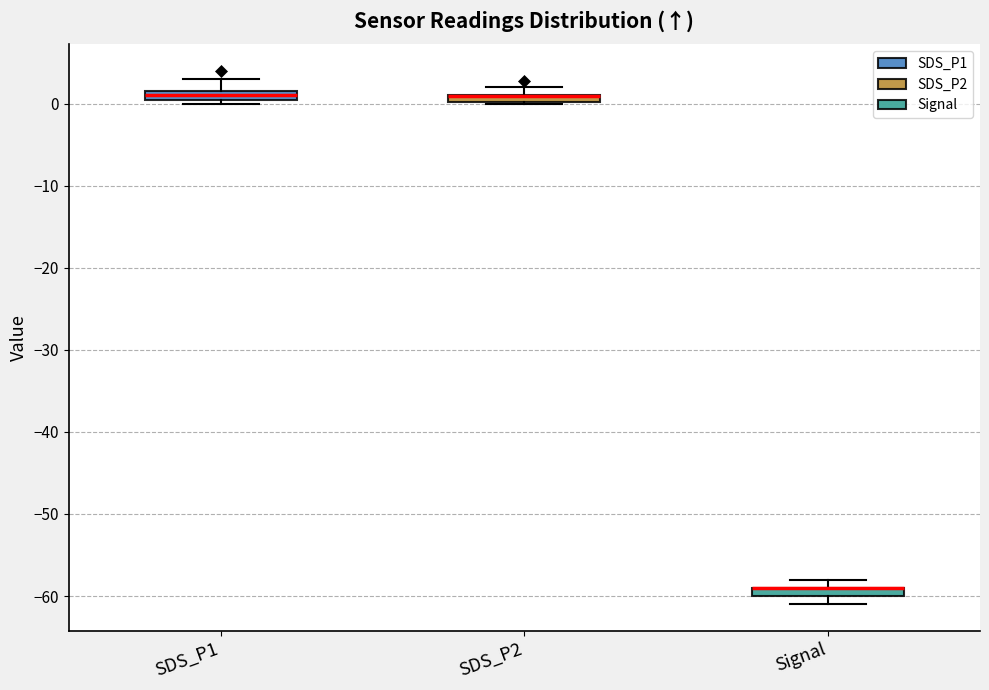

Where does the median line of the box for SDS_P1 sit on the y-axis? The values are not printed on the chart, so give them approximately, as read against the axis.

1